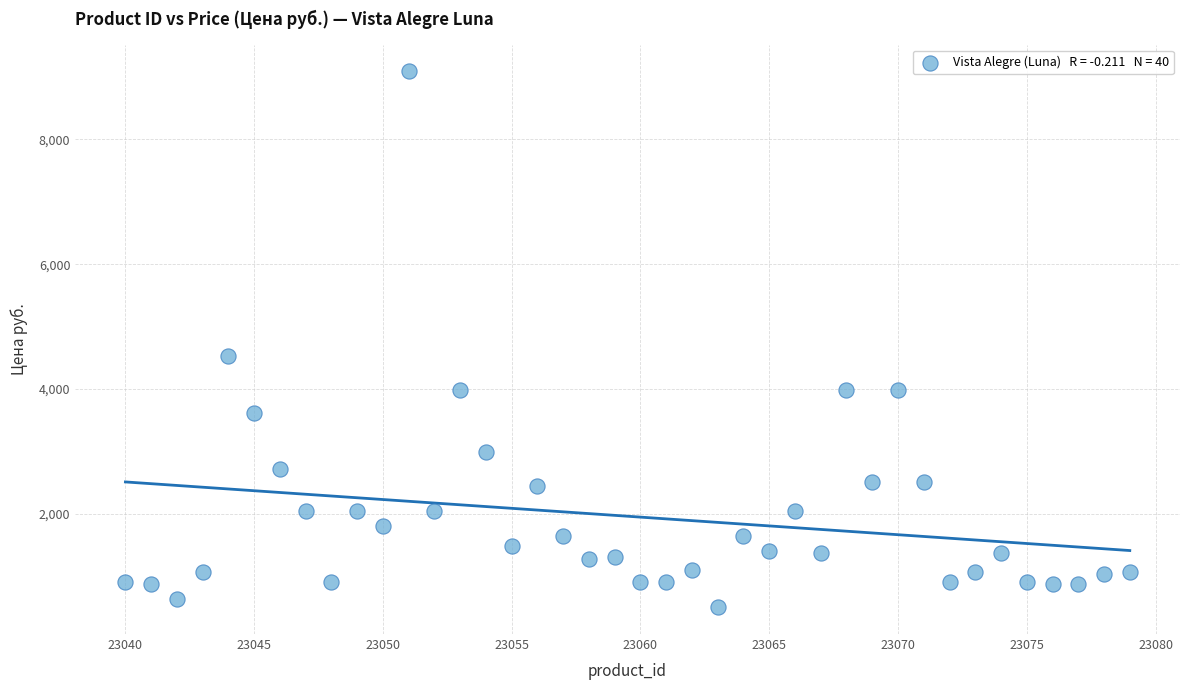

What Y value in the scatter plot is closest to 4796?

4528